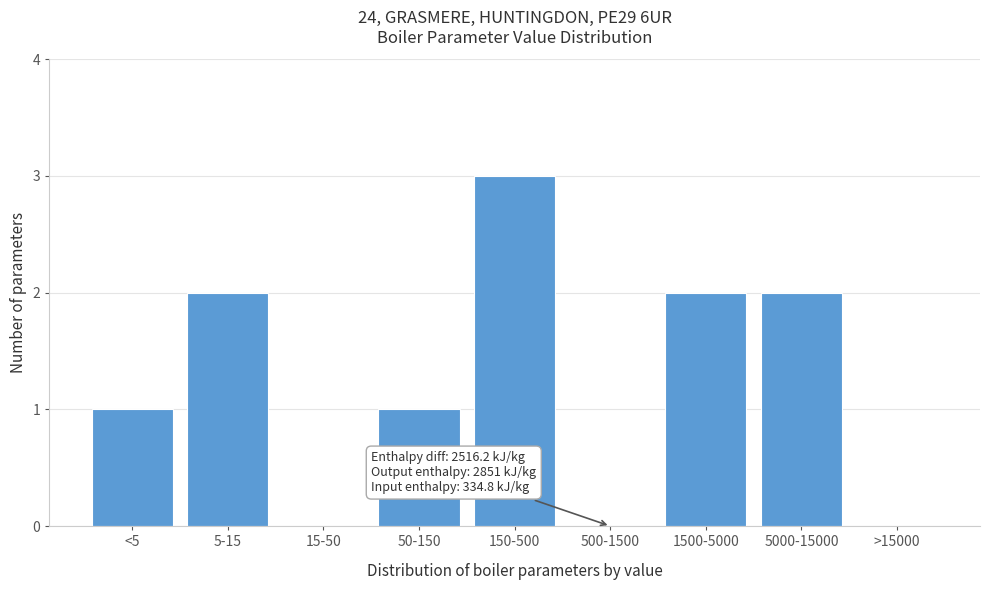

Reading left to right, what are all the values shown in this chart?

<5=1	5-15=2	15-50=0	50-150=1	150-500=3	500-1500=0	1500-5000=2	5000-15000=2	>15000=0